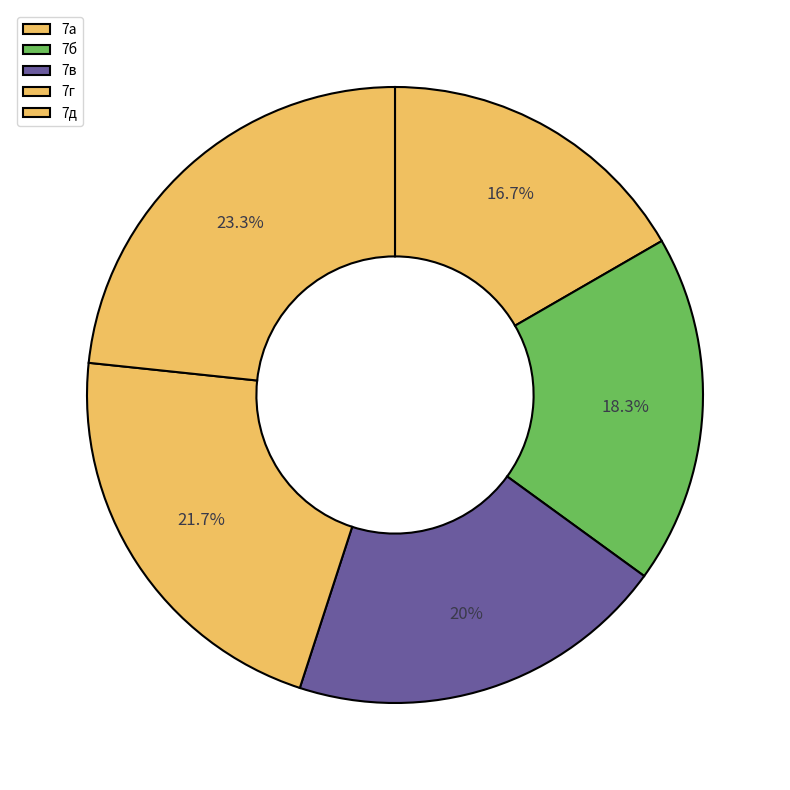

To the nearest percent, what is the difference between the 7а and 7д slice percentages?

7%